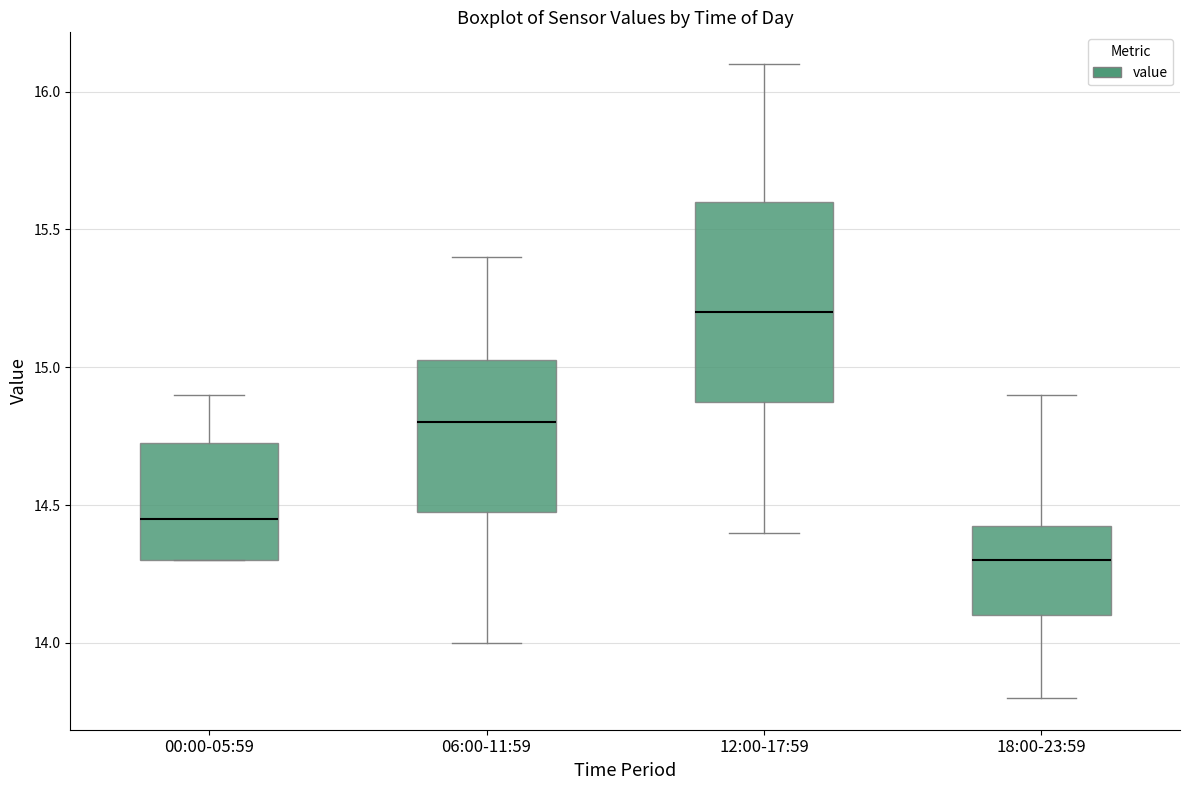

Reading left to right, transcribe this box plot: for each box, give where its median line is, the range the box spans, and where its two whiskers end, as read against the y-axis. The values are not printed on the chart, so give them approximately, as read against the axis.

00:00-05:59: median 14.45, box 14.30 to 14.75, whiskers 14.30 to 14.90
06:00-11:59: median 14.80, box 14.50 to 15.05, whiskers 14.00 to 15.40
12:00-17:59: median 15.20, box 14.90 to 15.60, whiskers 14.40 to 16.10
18:00-23:59: median 14.30, box 14.10 to 14.45, whiskers 13.80 to 14.90